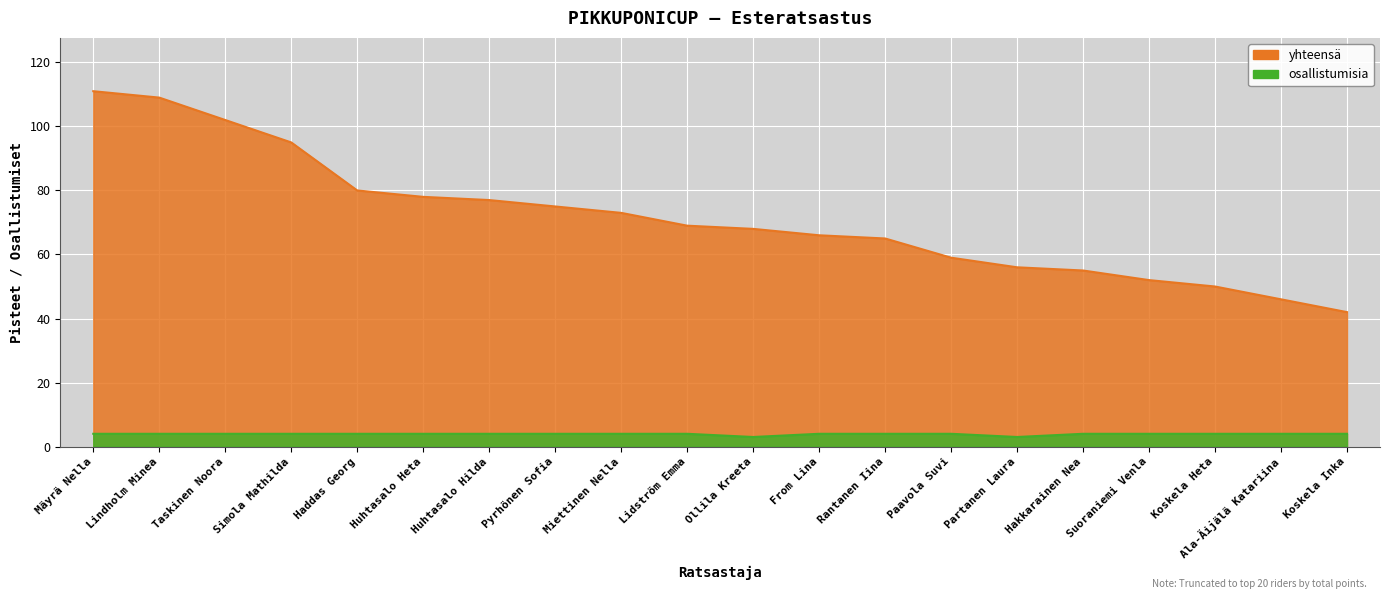

Between Miettinen Nella and Rantanen Iina, which series saw the biggest shift?

yhteensä